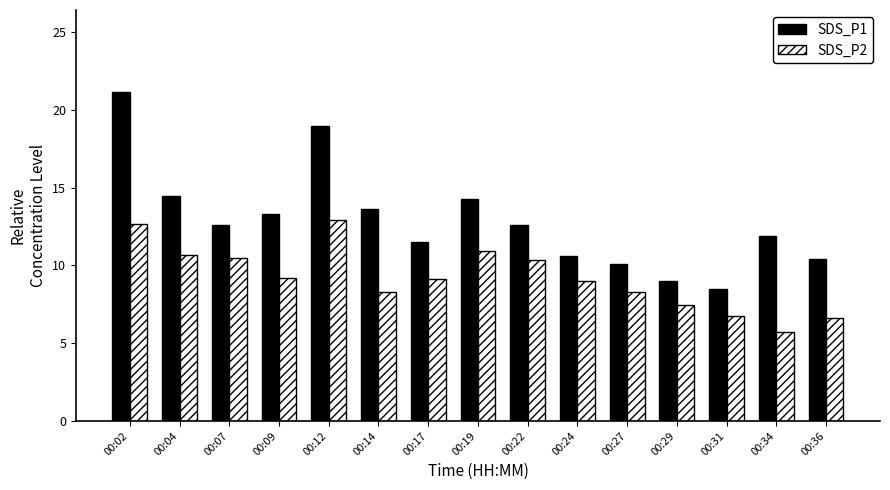

Does the chart contain stacked bars?

No